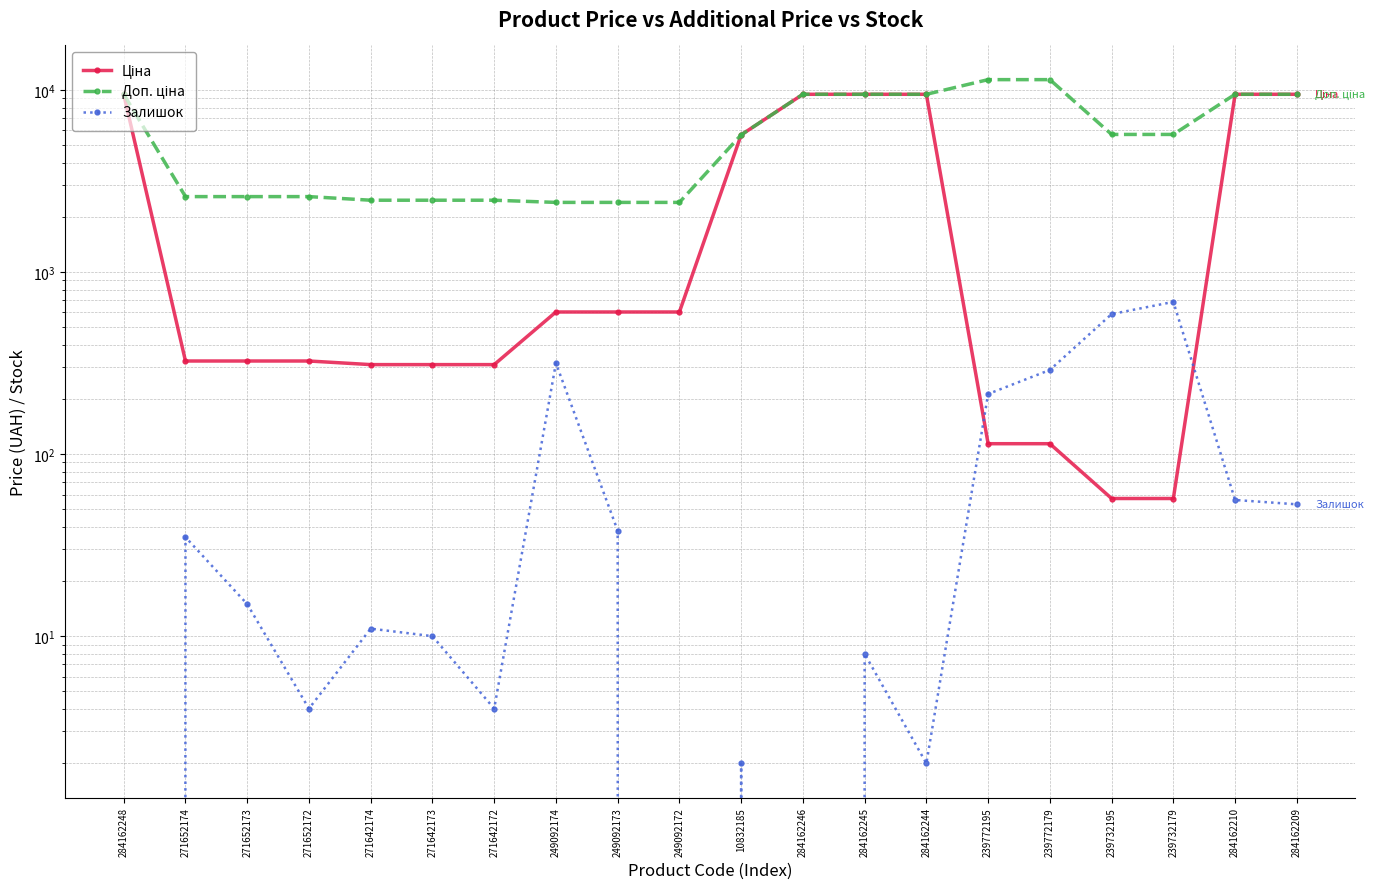

Which series has the largest total across all categories?

Доп. ціна